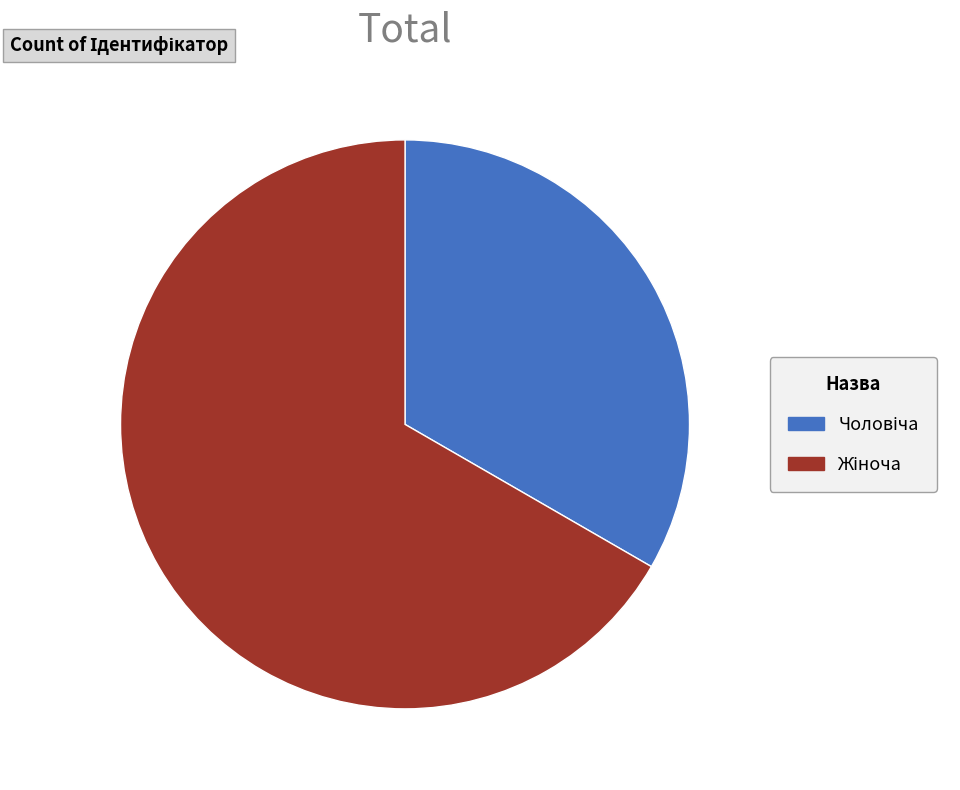

Is there any slice that represents more than half of the pie?

Yes